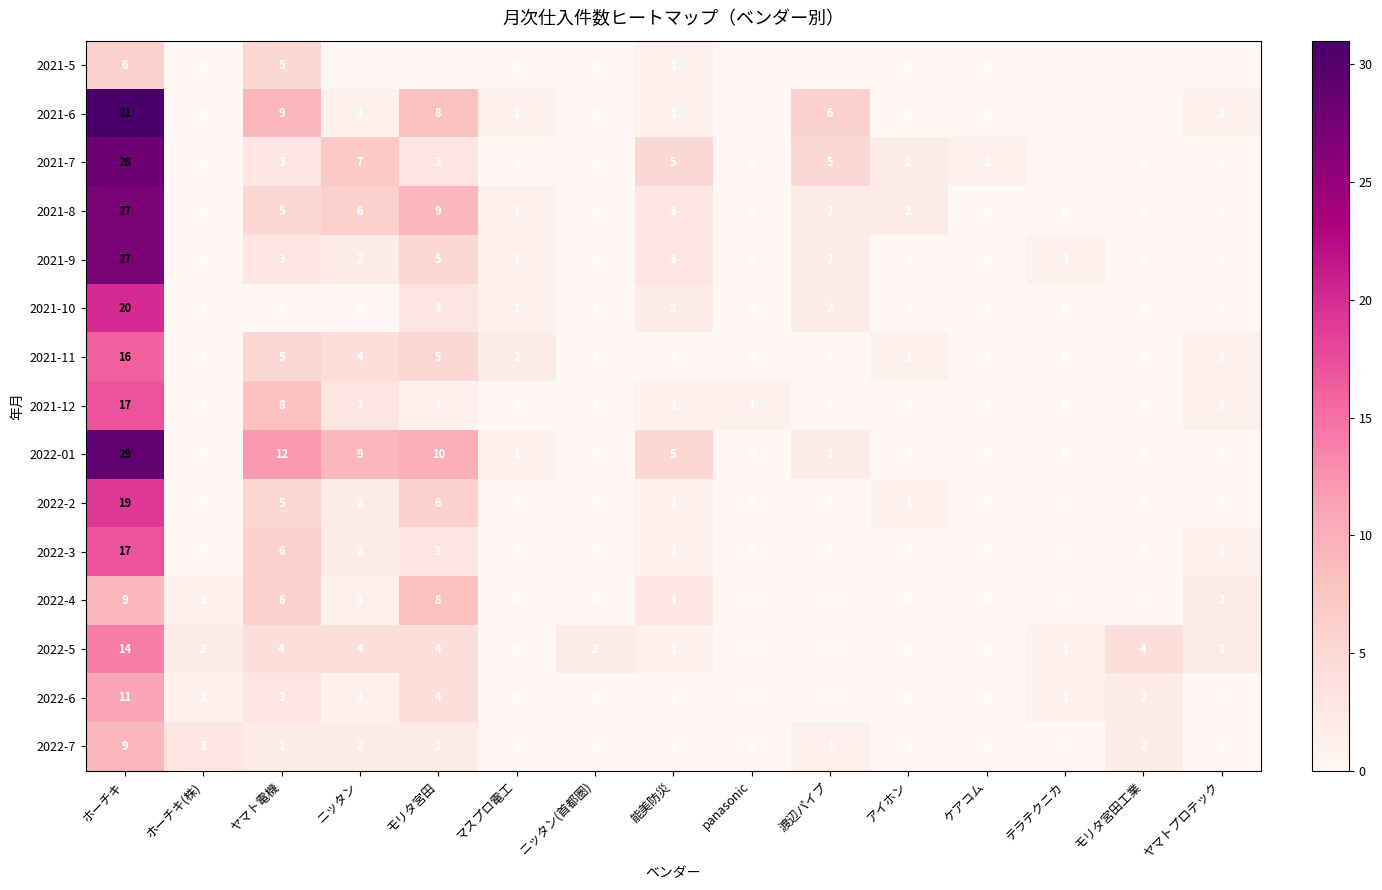

Is it true that 2022-7 equals 6 at ケアコム?

False